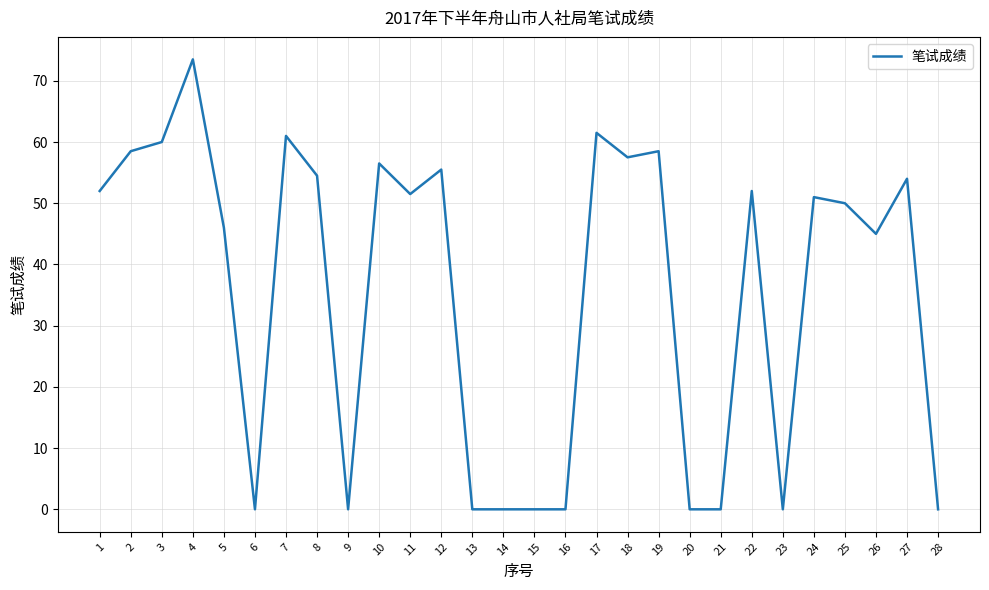

The value at 7 is 108.9. True or false?

False